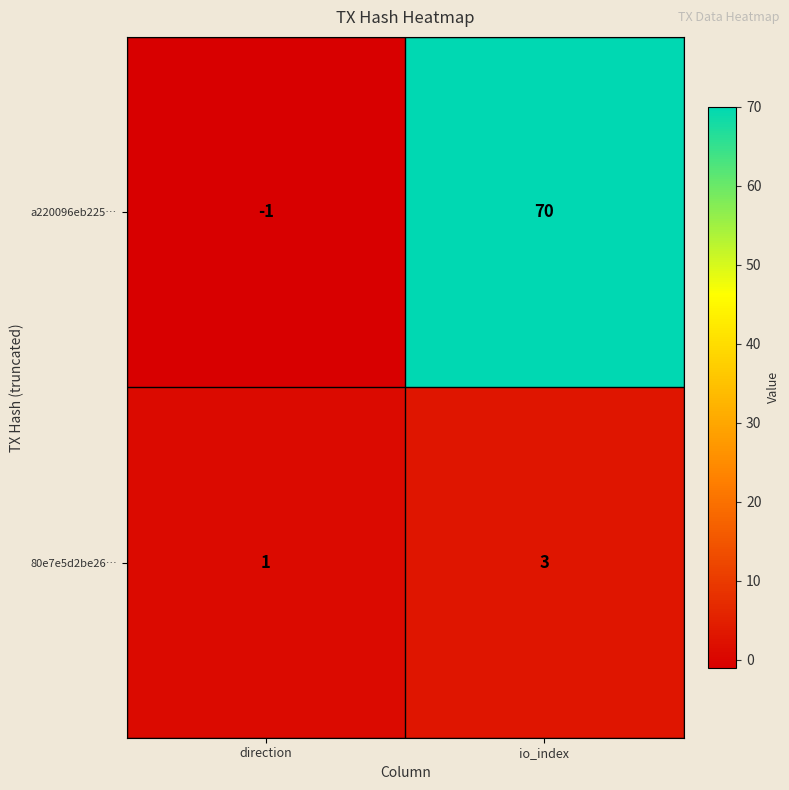

What is the difference between the highest and lowest values at direction?

2